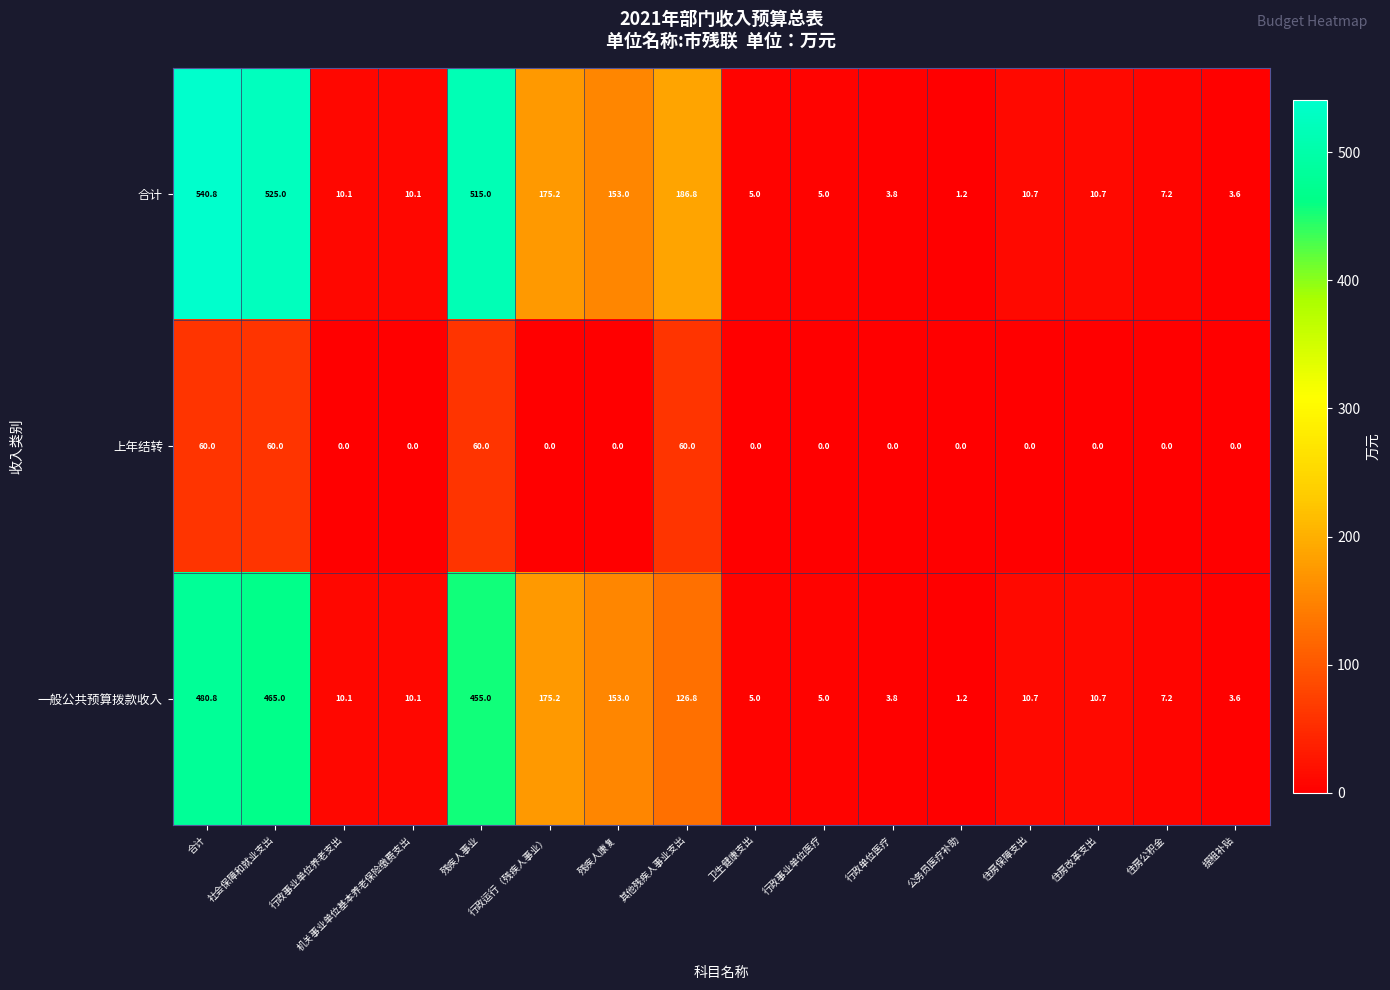

The 合计 series shows 2.4 at 提租补贴. True or false?

False